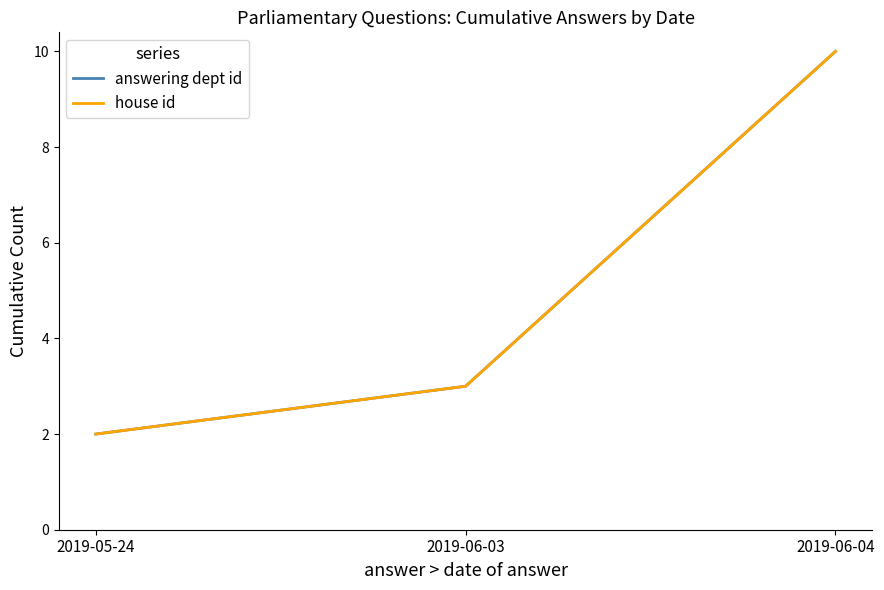

Rank the categories by answering dept id value from highest to lowest.

2019-06-04, 2019-06-03, 2019-05-24